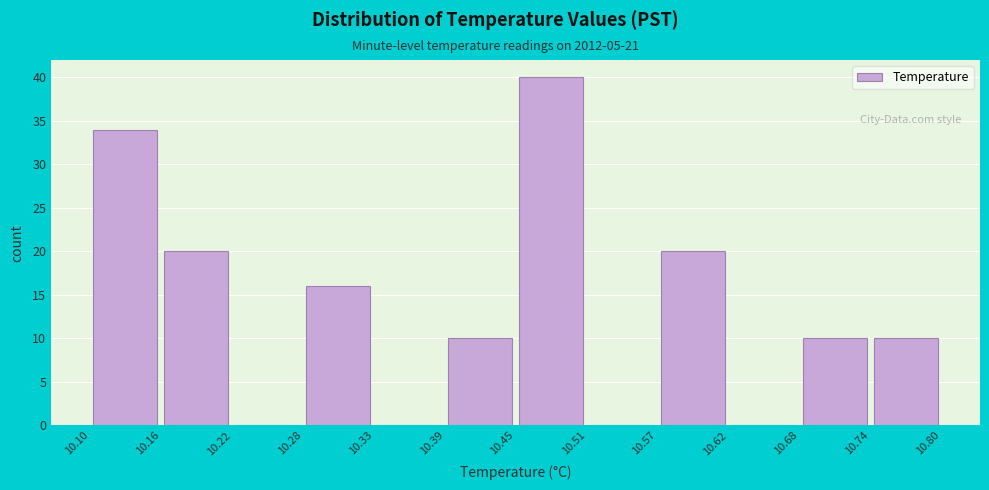

Which range on the x-axis has the tallest bar?

10.45 to 10.51